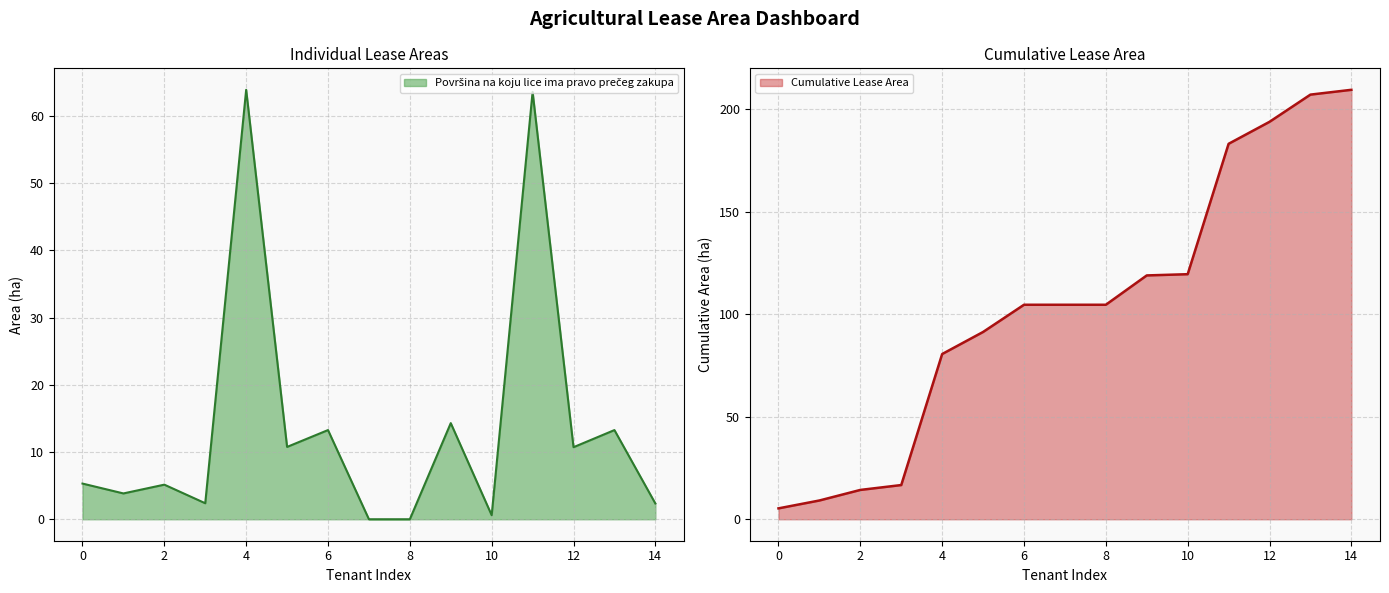

What is the maximum value shown in the chart?

63.9